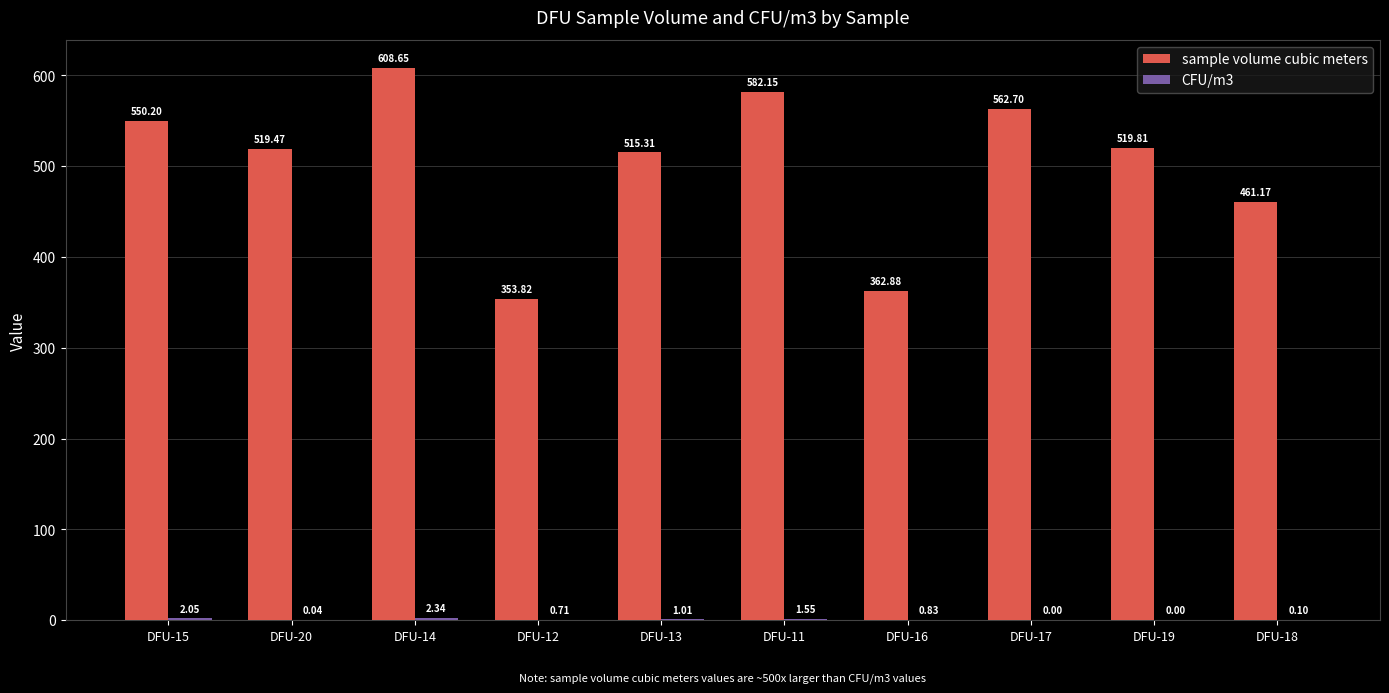

What is the sum of all sample volume cubic meters values?

5036.2